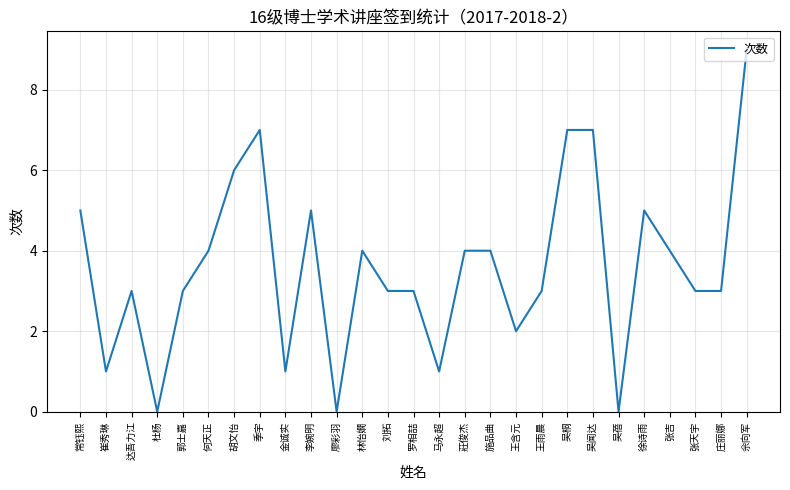

At which label does the data first exceed 3?

常钰熙